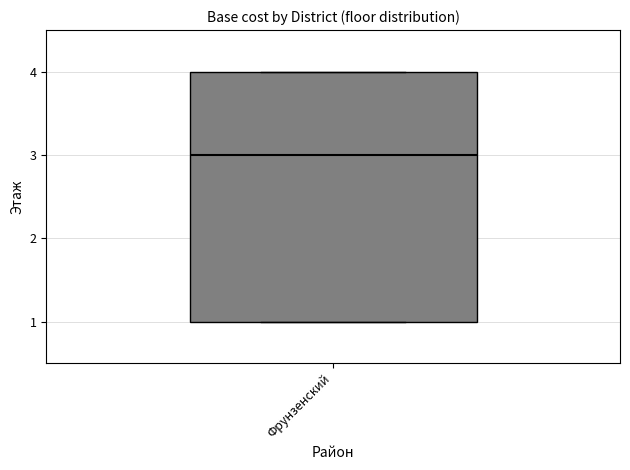

Read this box plot against the y-axis: the position of the median line, the range covered by the box, and the ends of both whiskers. The values are not printed on the chart, so give them approximately, as read against the axis.

median 3, box 1 to 4, whiskers 1 to 4